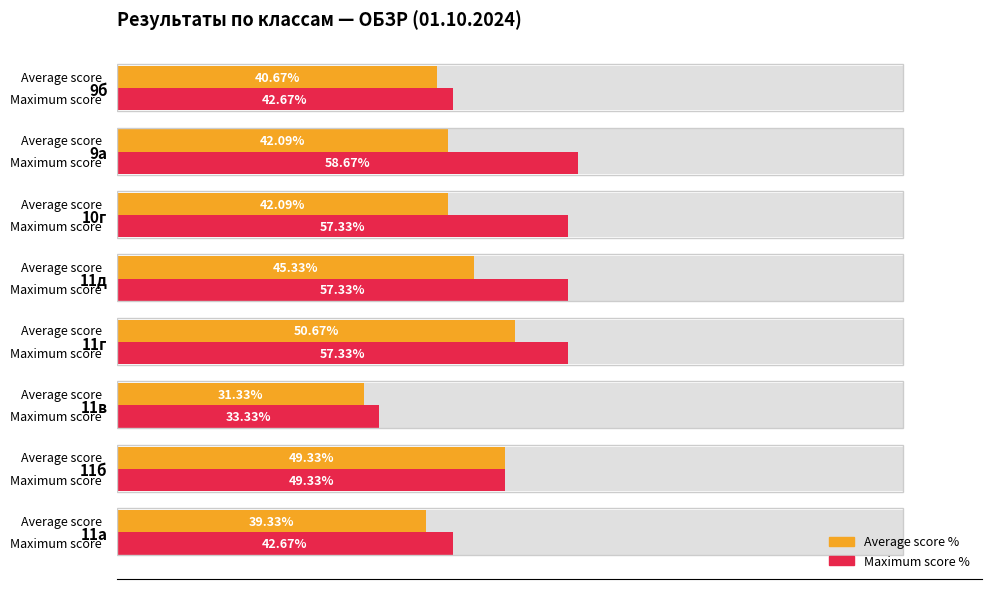

How many bars are there in total?

16